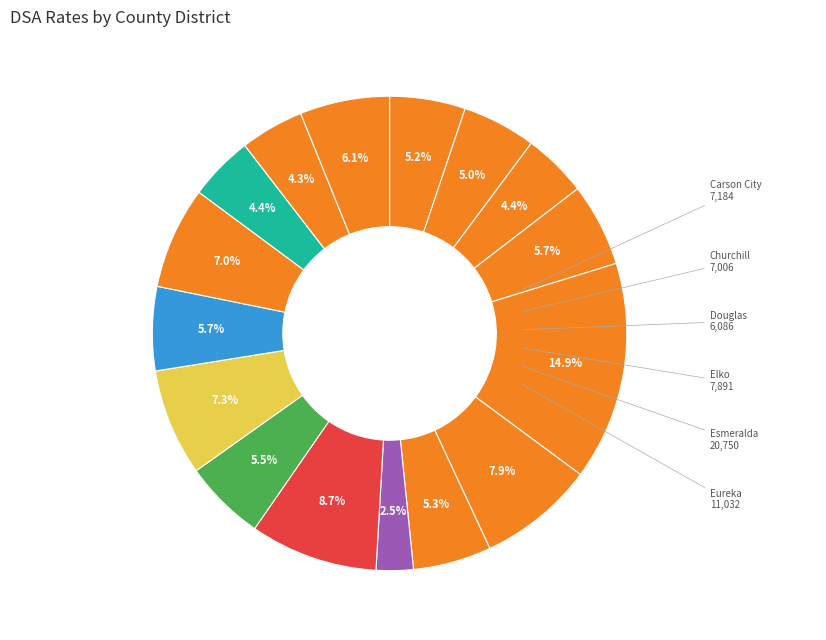

To the nearest percent, what is the average slice percentage?

6%